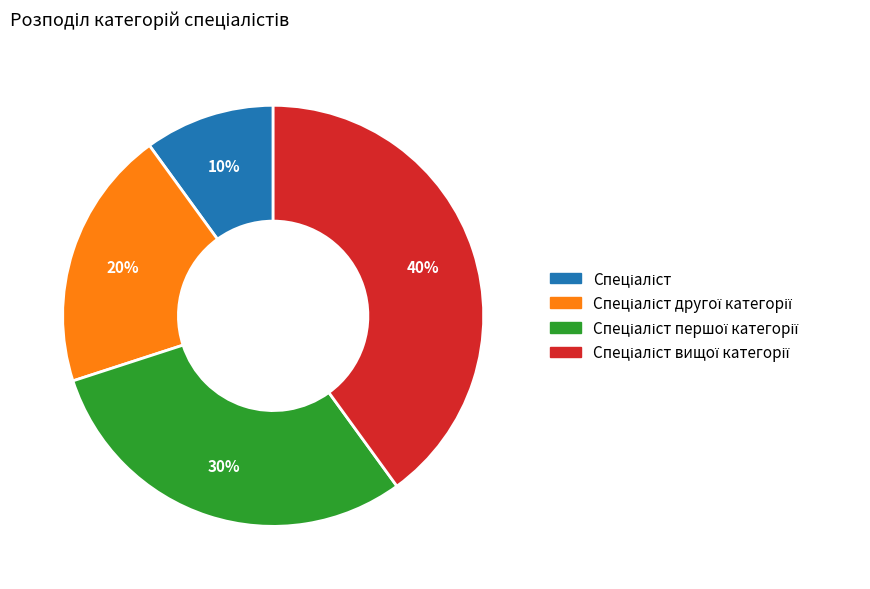

Is there any slice that represents more than half of the pie?

No